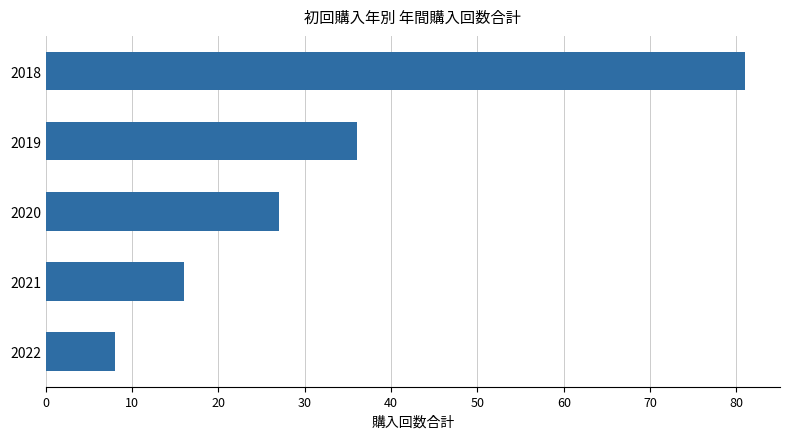

Are the bars grouped side by side (vs. stacked)?

No